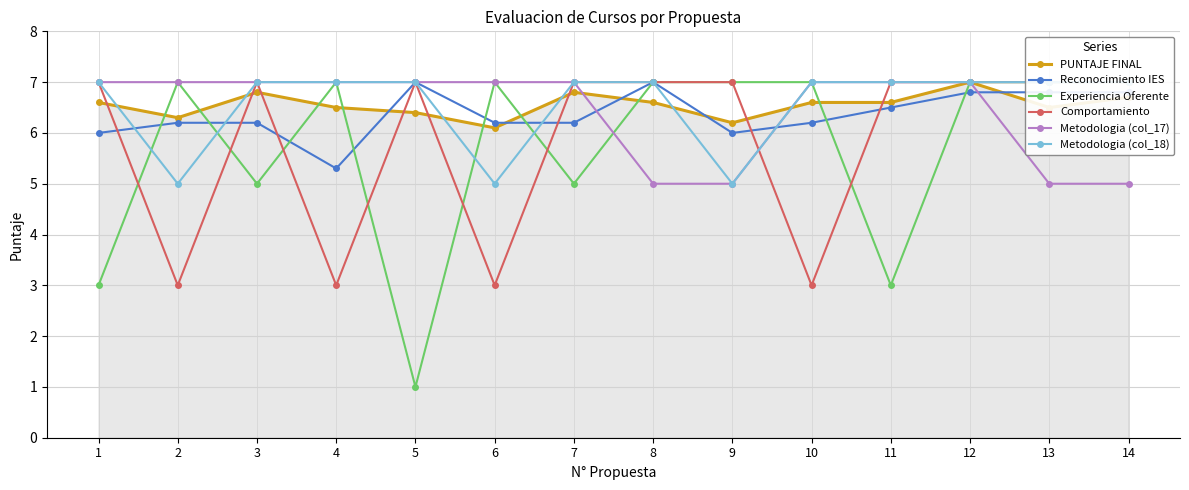

At how many categories does at least one series exceed 5?

14